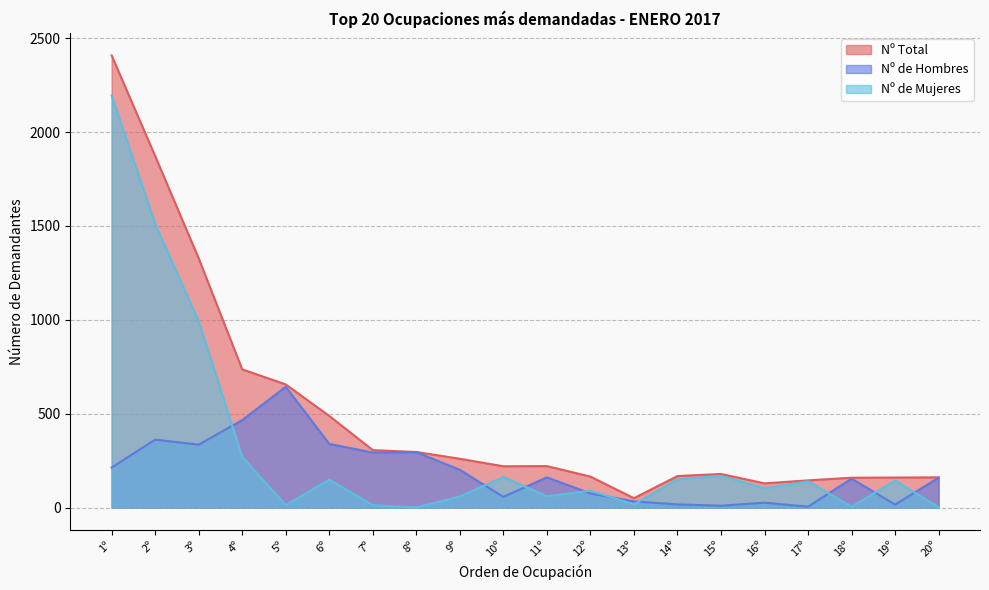

What is the difference between the Nº de Mujeres values at 16º and 7º?

90